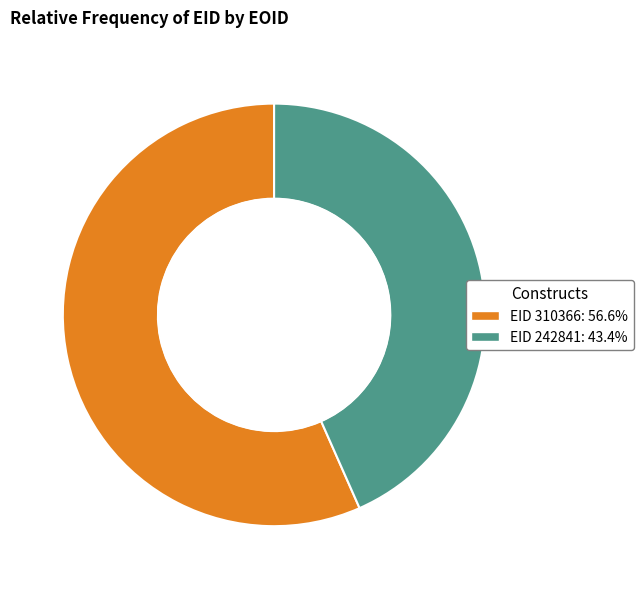

Is there any slice that represents more than half of the pie?

Yes